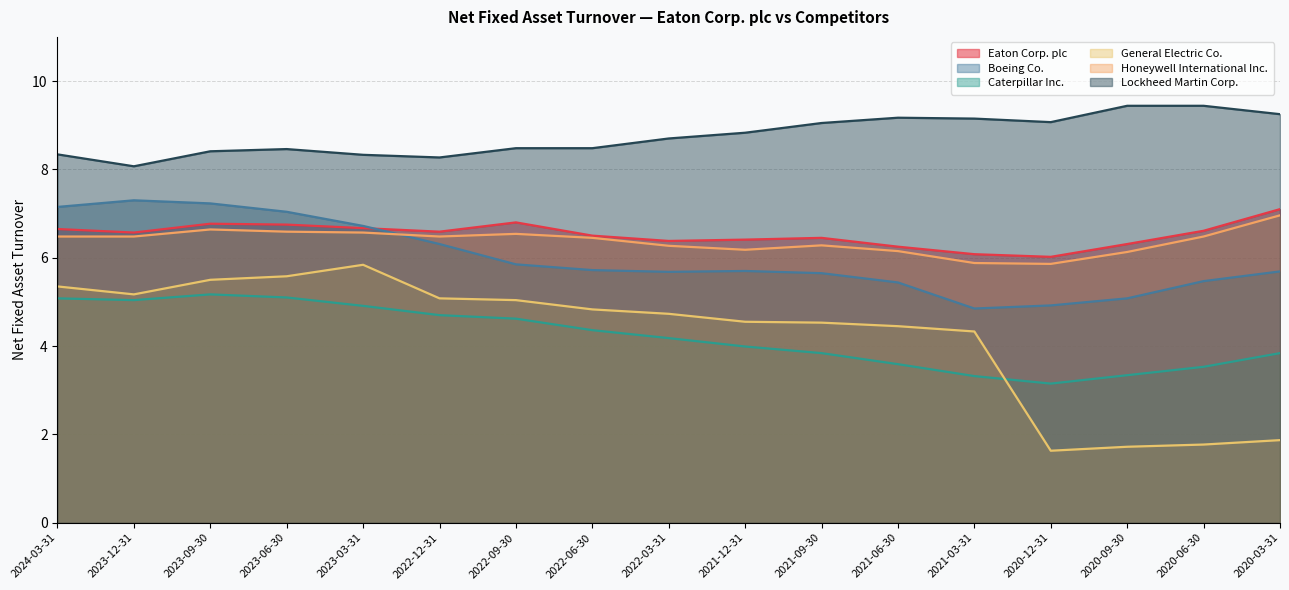

Which has a higher value, 2022-06-30 or 2023-03-31?

2023-03-31